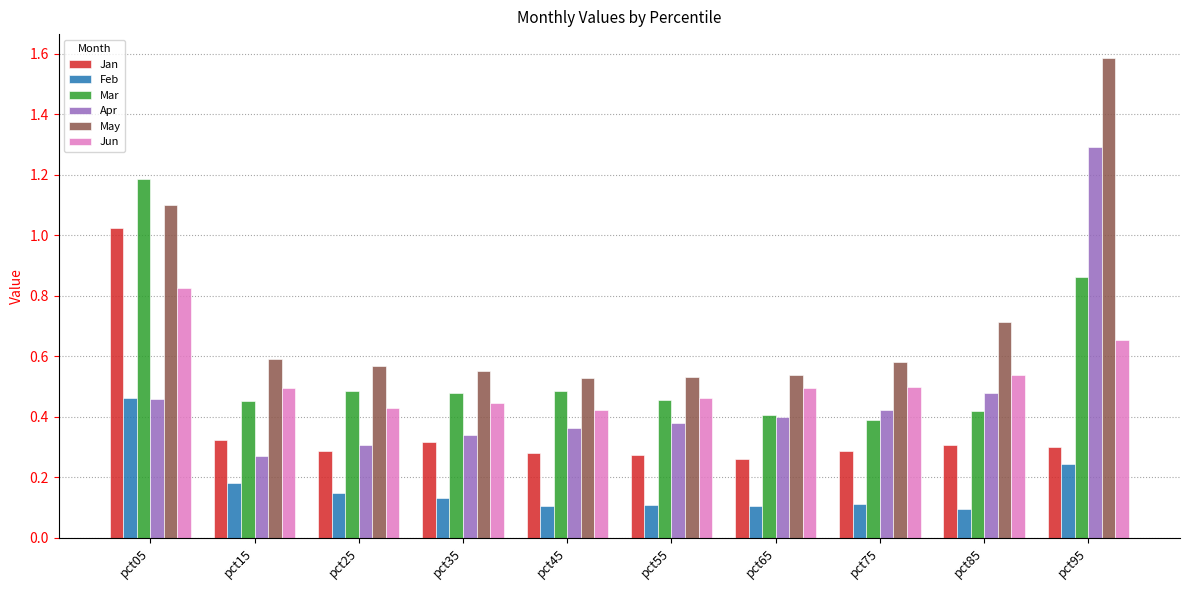

At how many categories does at least one series exceed 0?

10